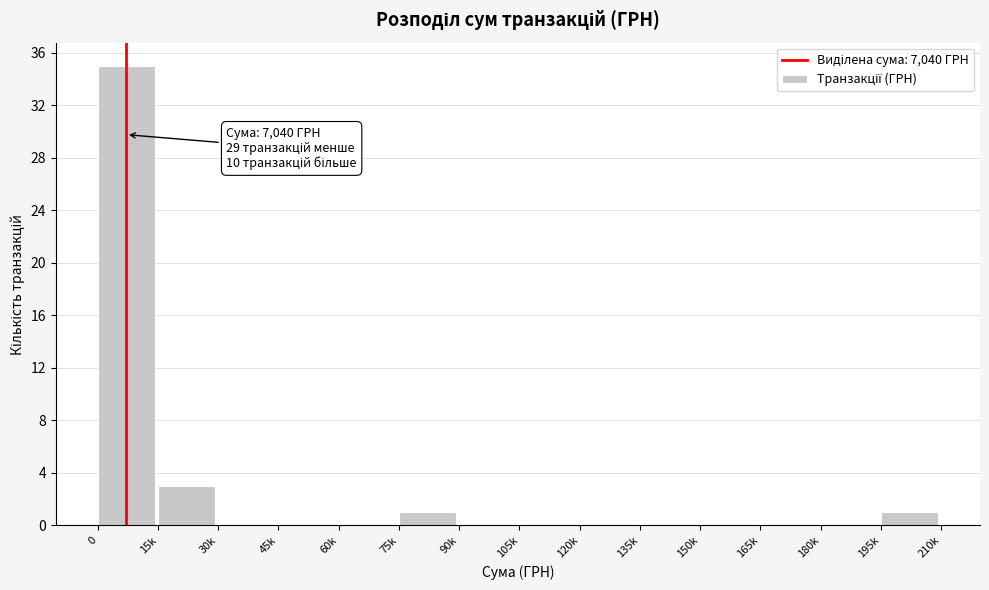

Reading left to right, what are all the values shown in this chart?

0=35	15k=3	30k=0	45k=0	60k=0	75k=1	90k=0	105k=0	120k=0	135k=0	150k=0	165k=0	180k=0	195k=1